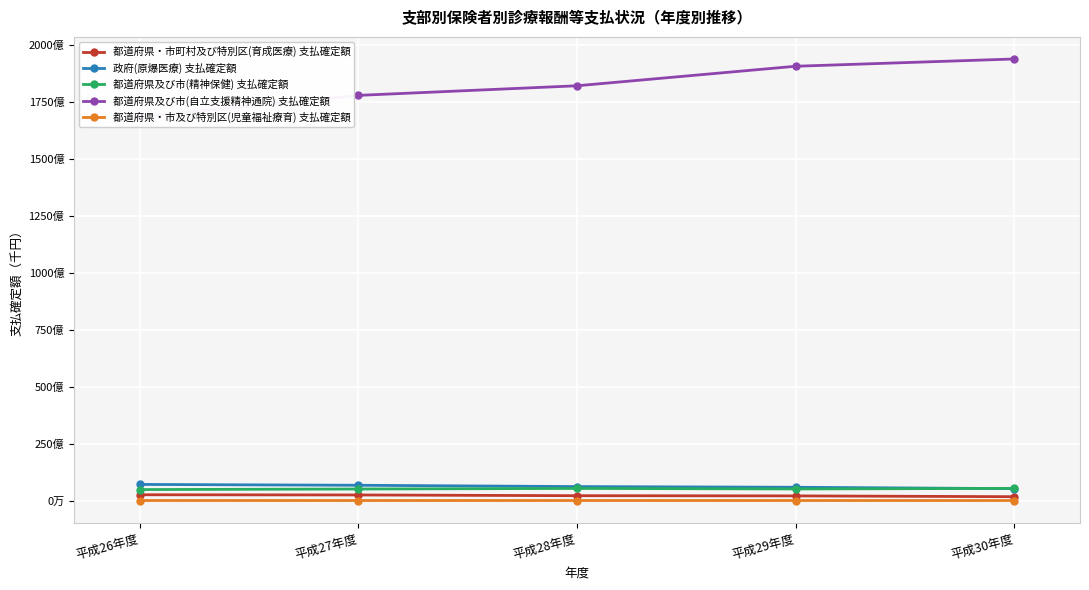

Read the 都道府県及び市(精神保健) 支払確定額 value at 平成27年度, to the nearest 100.

5050334600